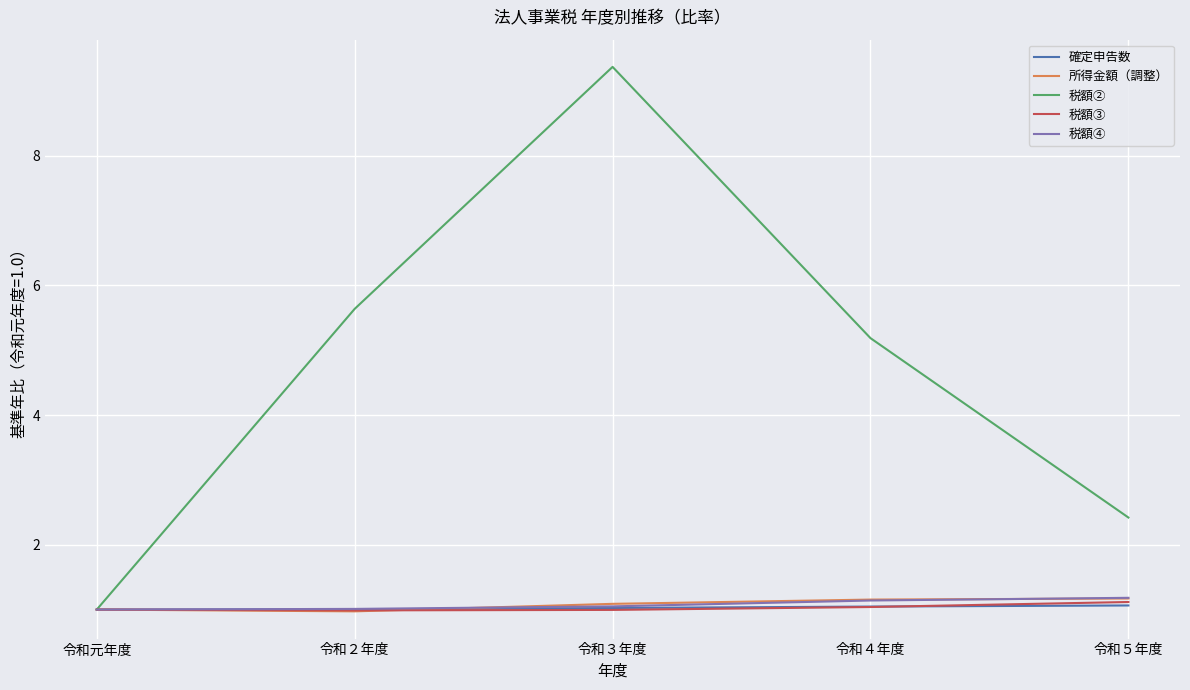

What is the minimum value for 所得金額（調整）?

1.0